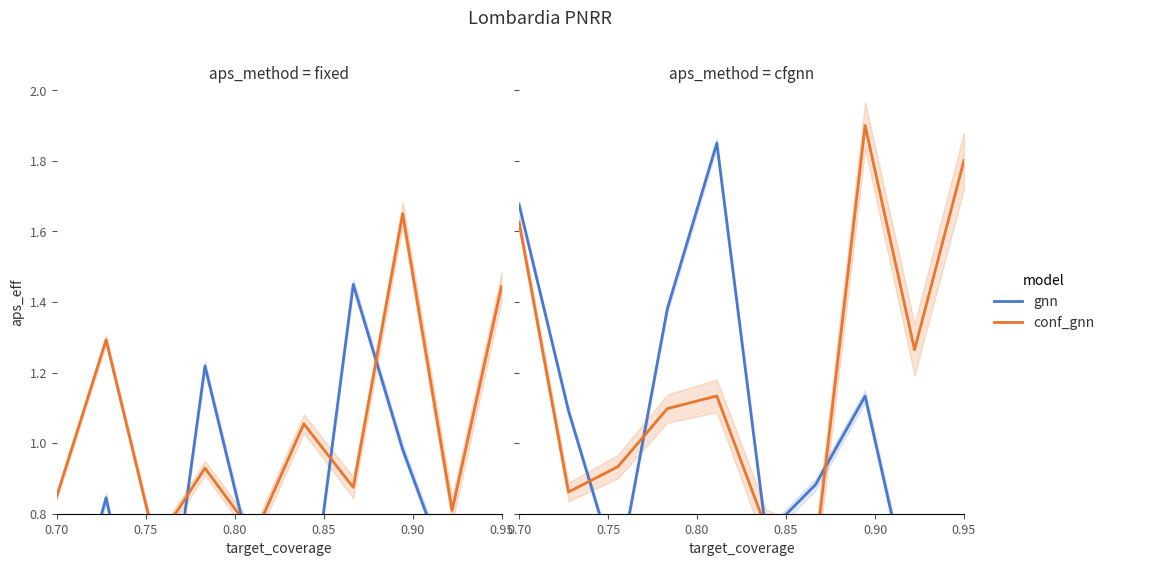

How many values in the gnn series exceed 1?

5